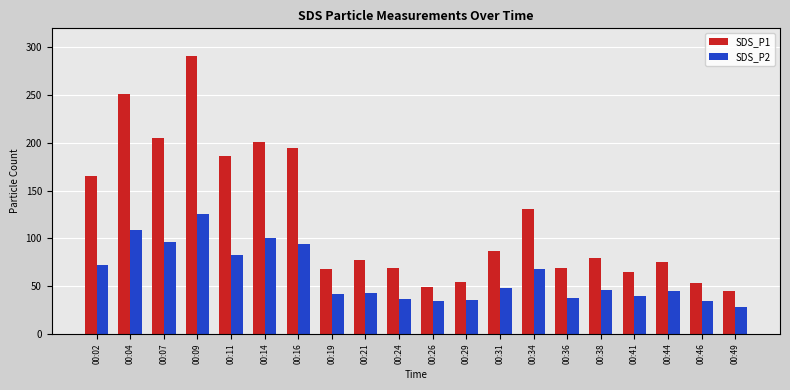

What are all the series names shown in the legend?

SDS_P1, SDS_P2